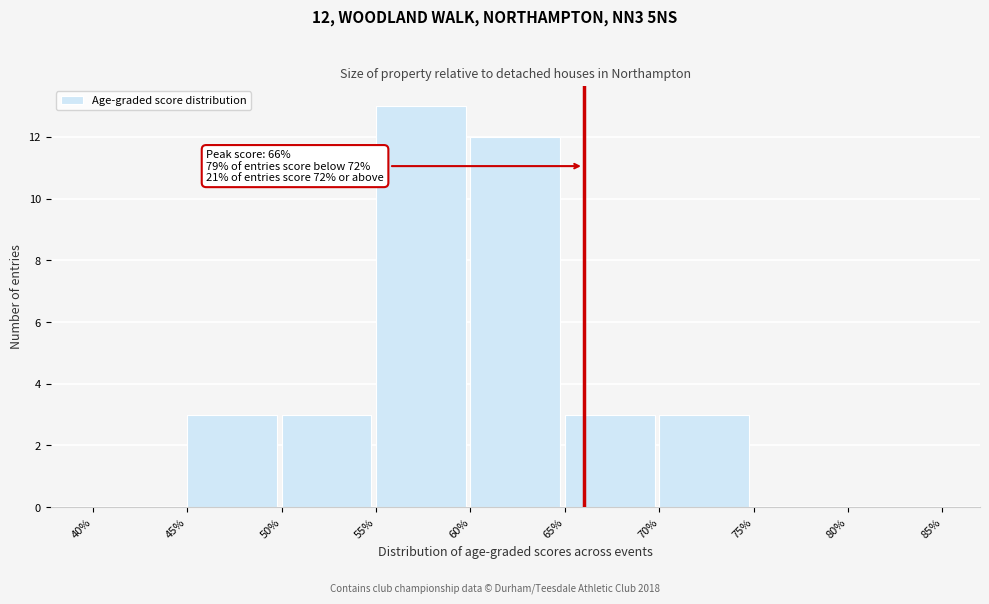

Over which range of the x-axis is the bar tallest?

55% to 60%